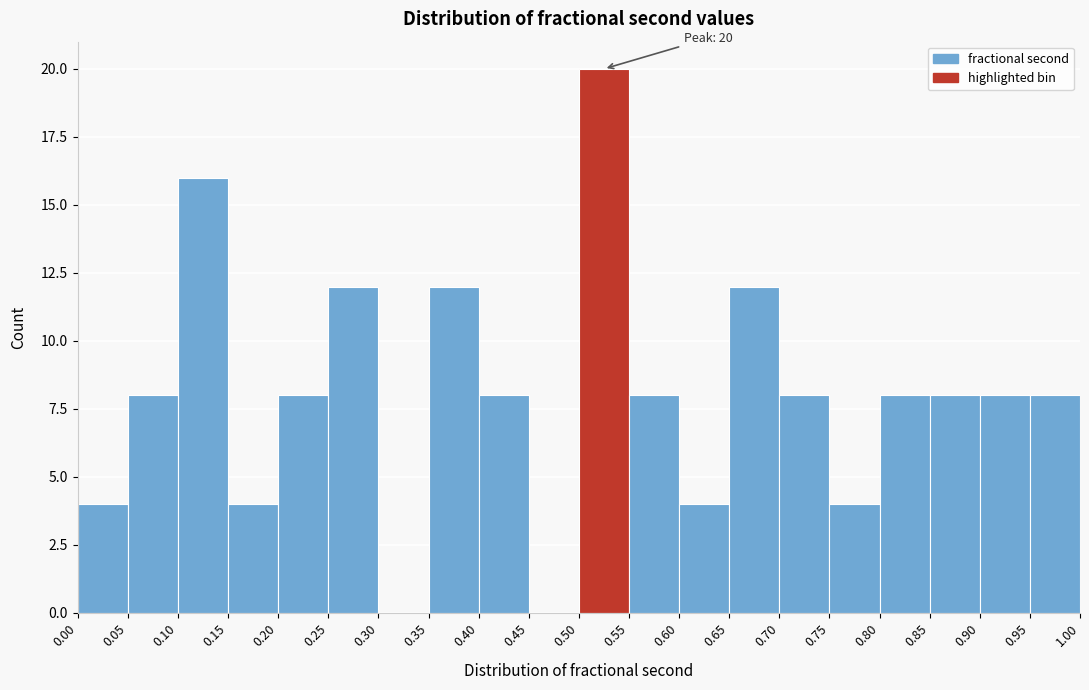

Over which range of the x-axis is the bar tallest?

0.50 to 0.55